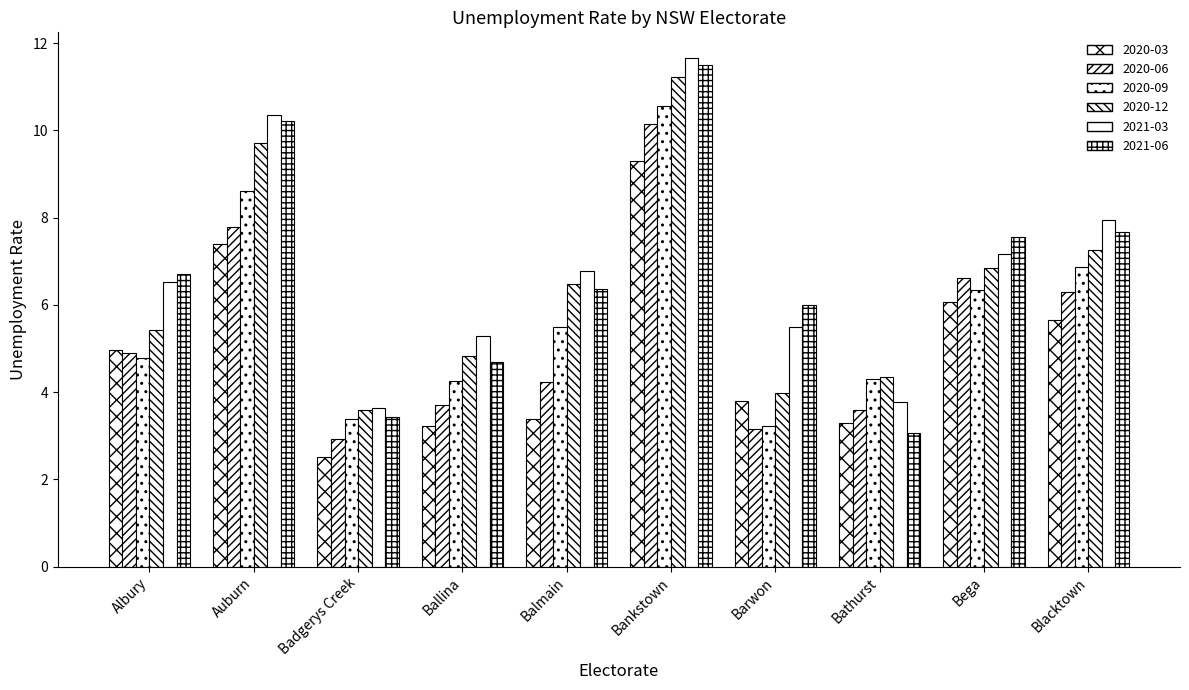

At which category is the sum across all series the highest?

Bankstown